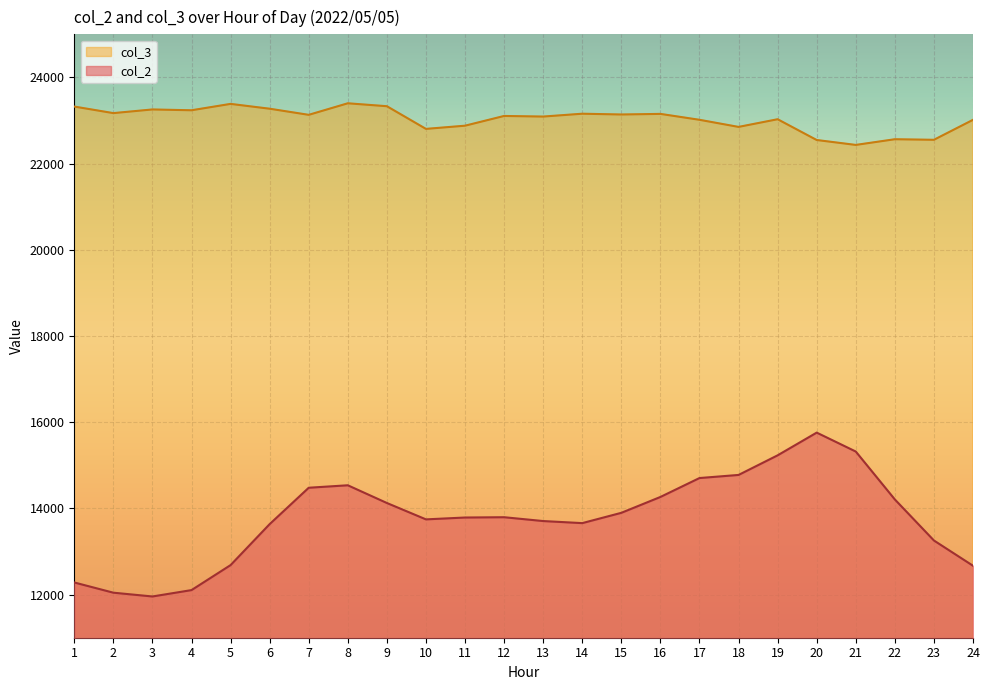

What is the sum of all col_3 values?

552867